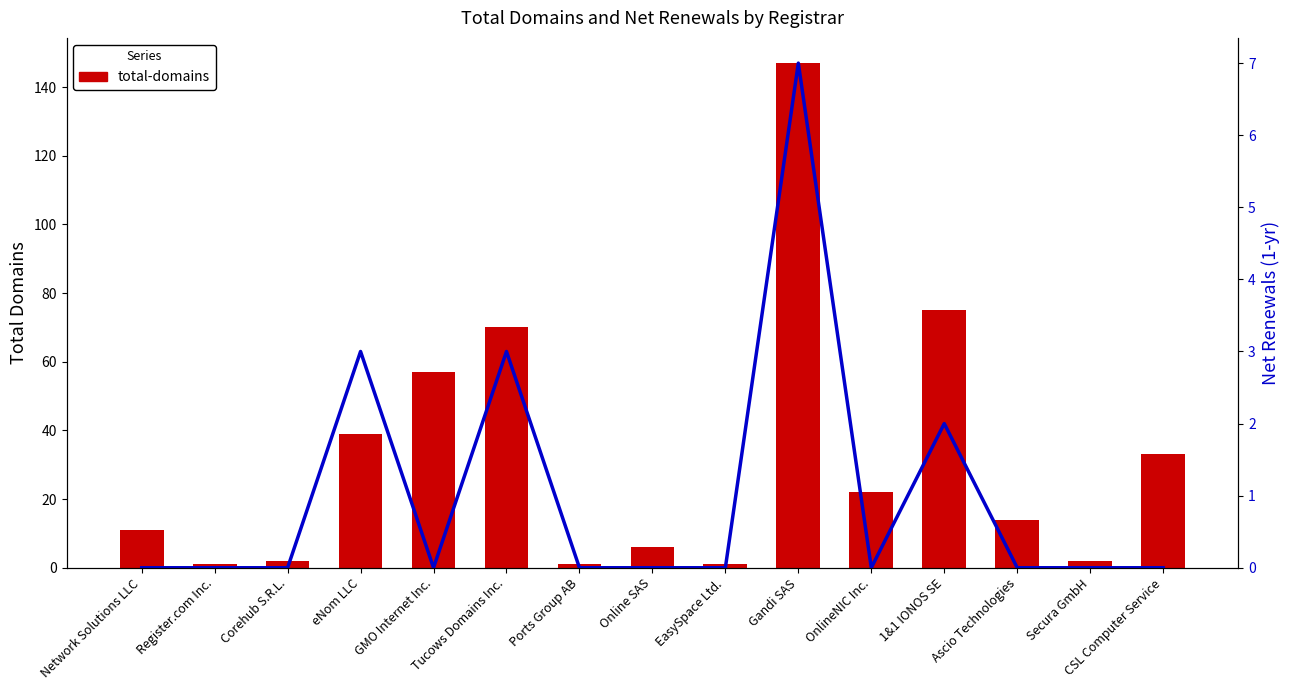

Which series has the largest total across all categories?

total-domains